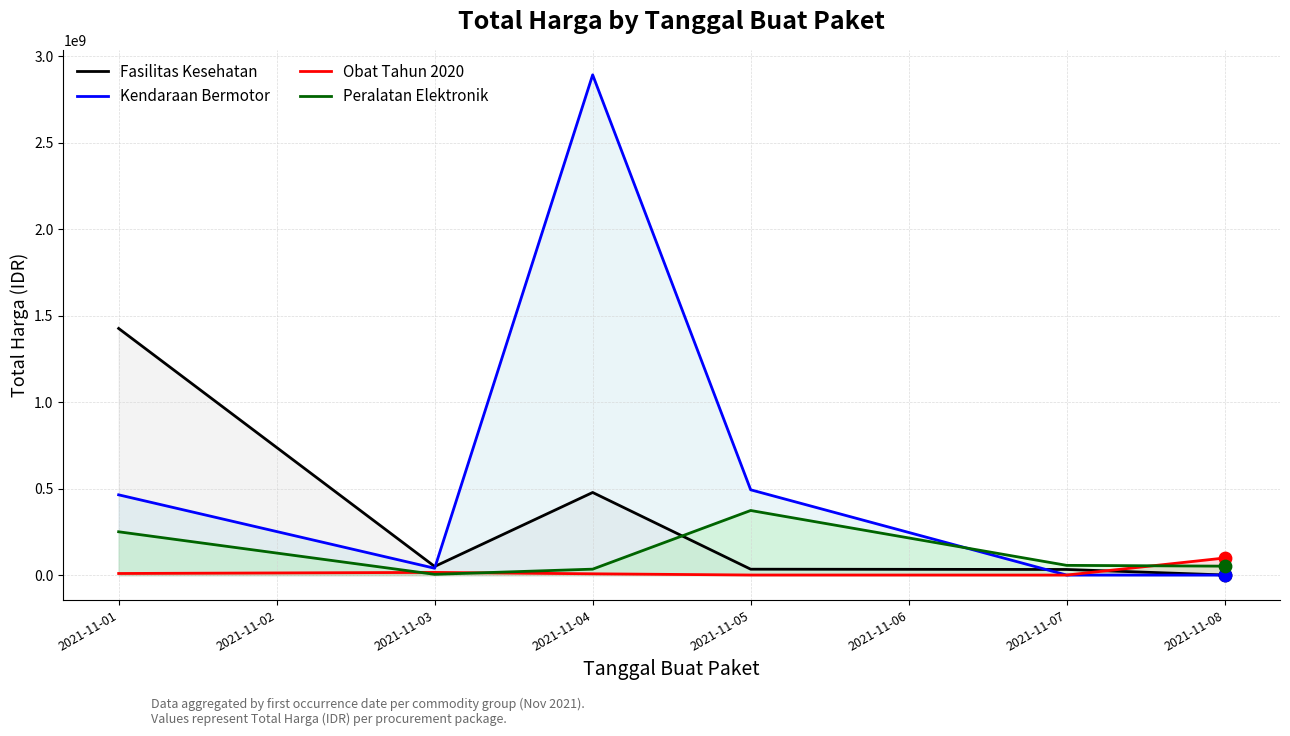

Which series has the largest total across all categories?

Kendaraan Bermotor